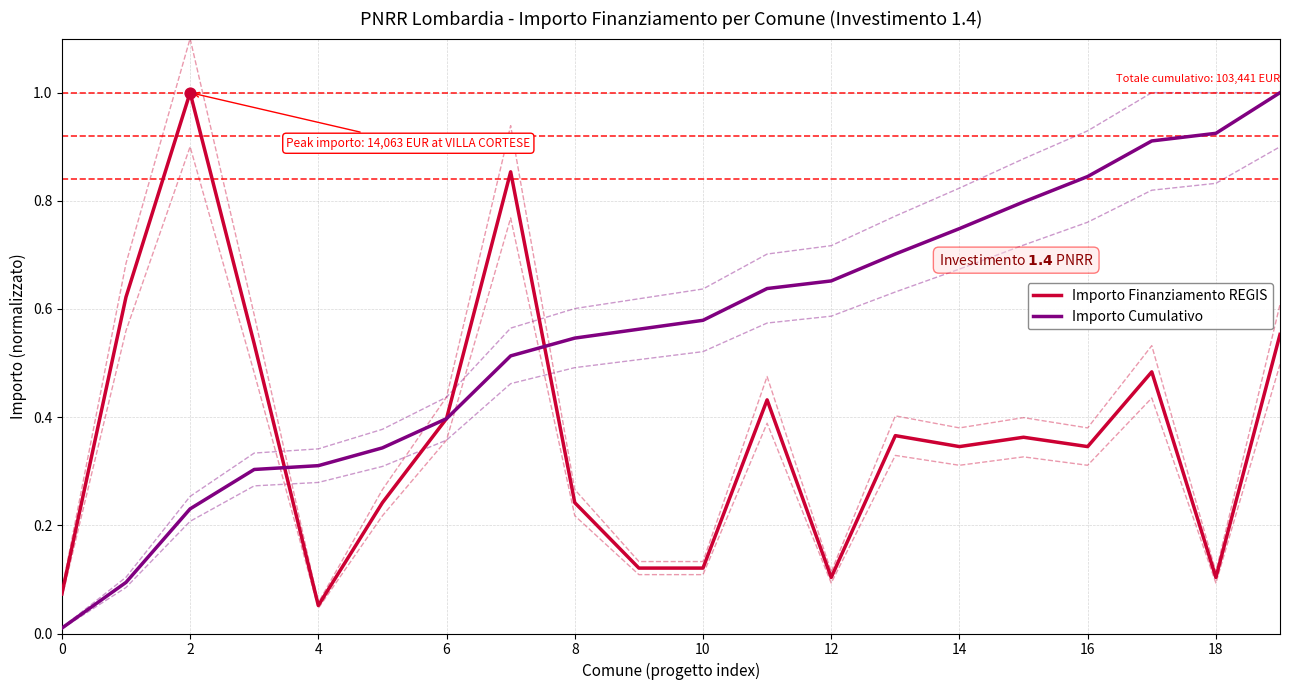

Is the value of Importo Finanziamento REGIS at 10 greater than the value of Importo Cumulativo at 4?

No